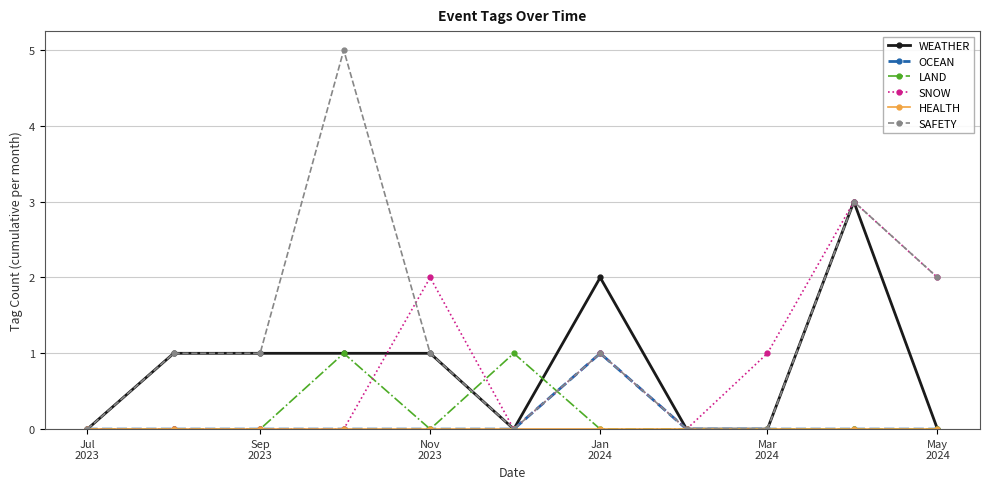

What is the maximum value shown in the chart?

5